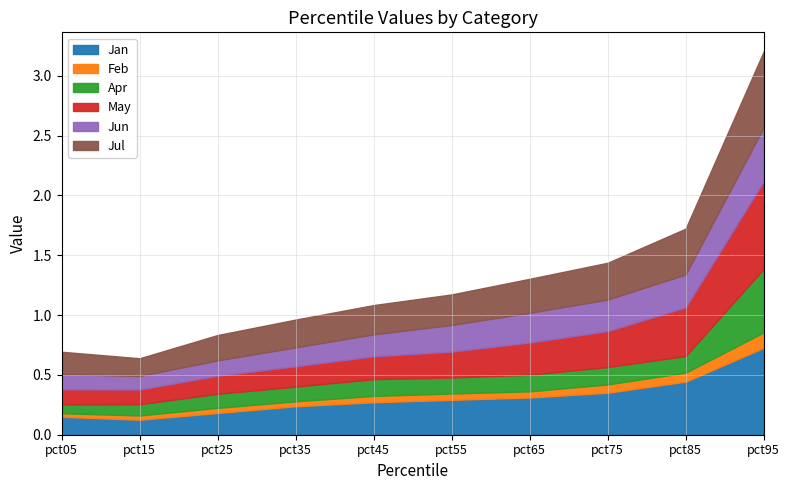

Which has a higher value, pct75 or pct25?

pct75